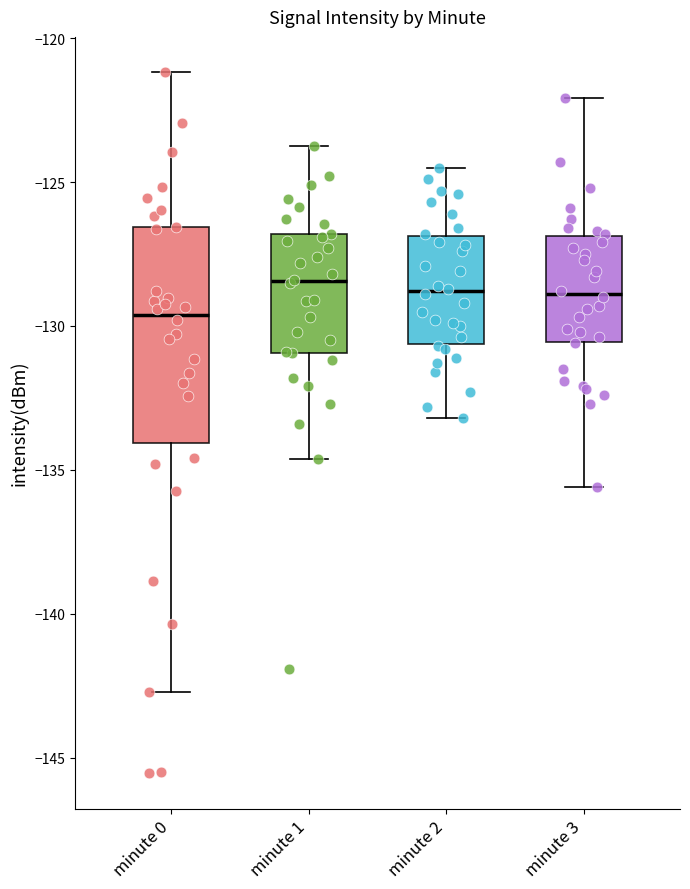

Reading left to right, read every box against the y-axis: the position of its median line, the range the box covers, and the ends of its whiskers. The values are not printed on the chart, so give them approximately, as read against the axis.

minute 0: median -129.5, box -134.0 to -126.5, whiskers -142.5 to -121.0
minute 1: median -128.5, box -131.0 to -127.0, whiskers -134.5 to -123.5
minute 2: median -129.0, box -130.5 to -127.0, whiskers -133.0 to -124.5
minute 3: median -129.0, box -130.5 to -127.0, whiskers -135.5 to -122.0